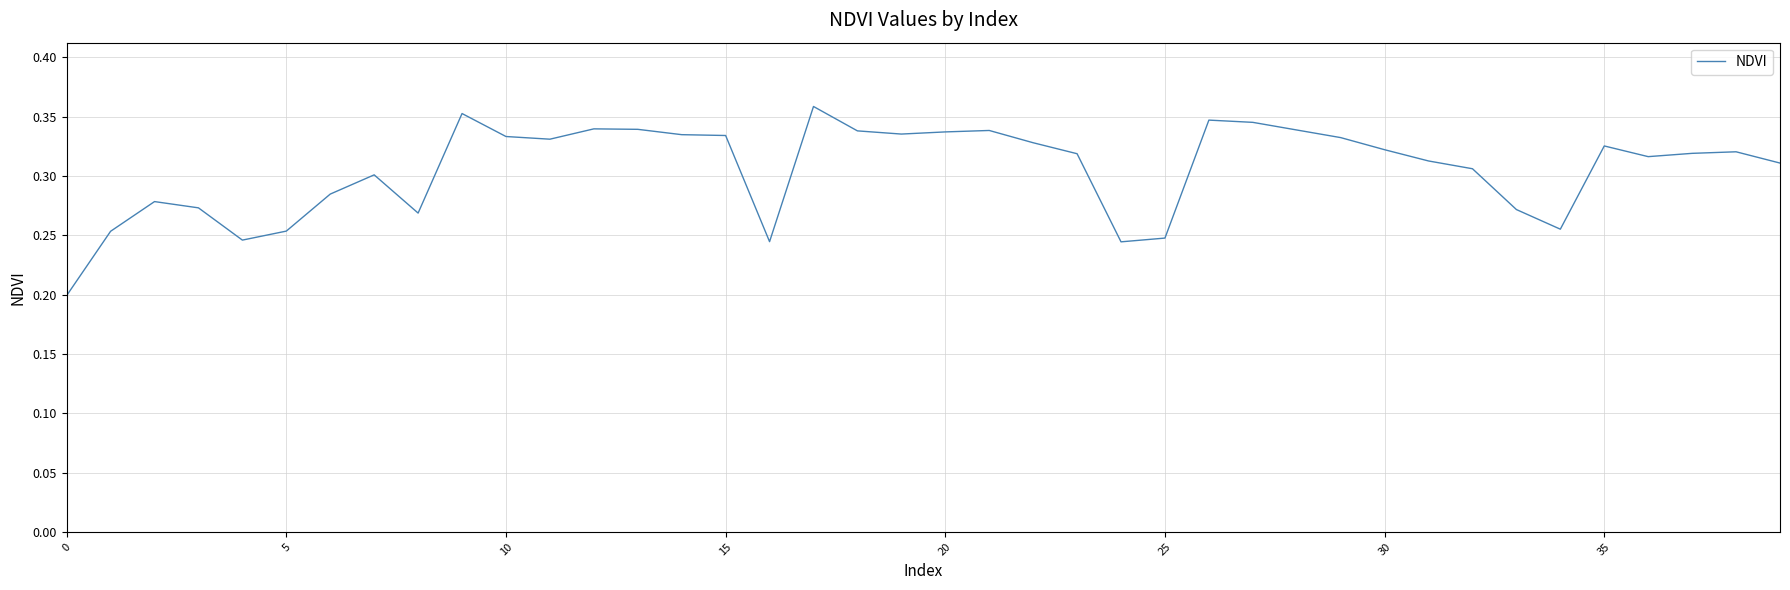

How many lines are shown in the chart?

1